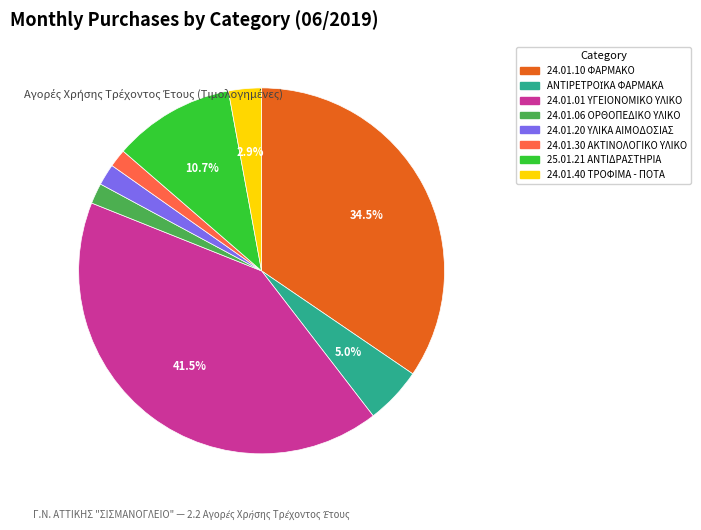

How many segments does this pie chart have?

8